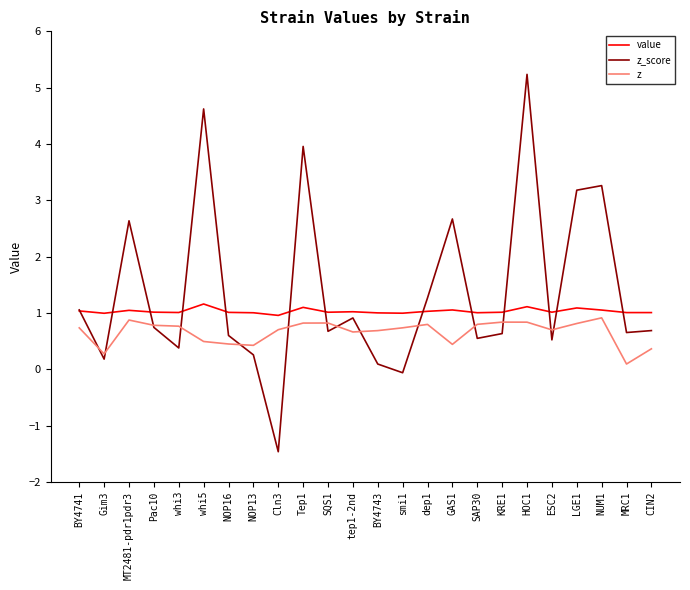

What position from the right is SAP30?

8